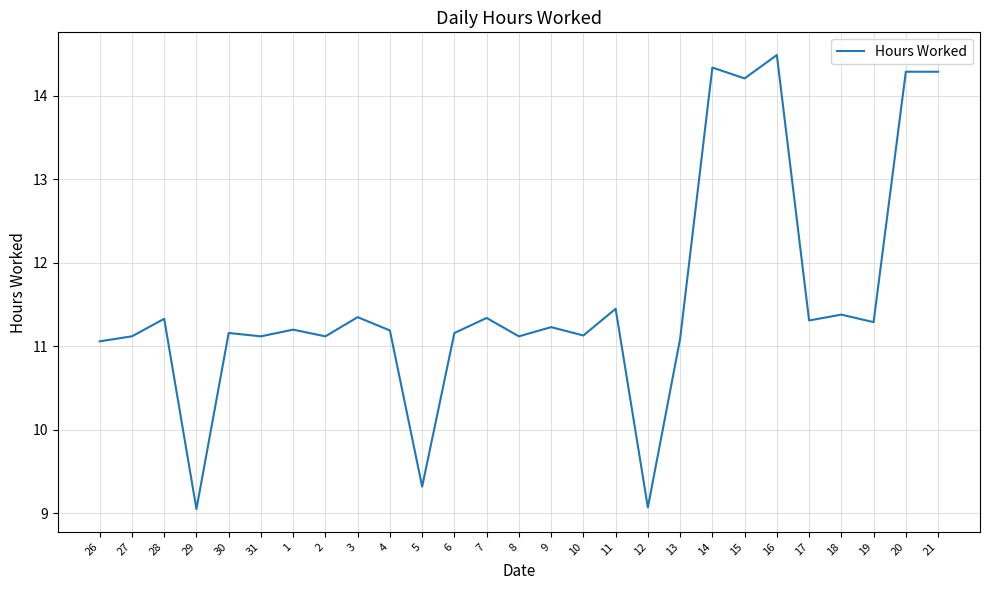

What is the smallest value displayed?

9.1